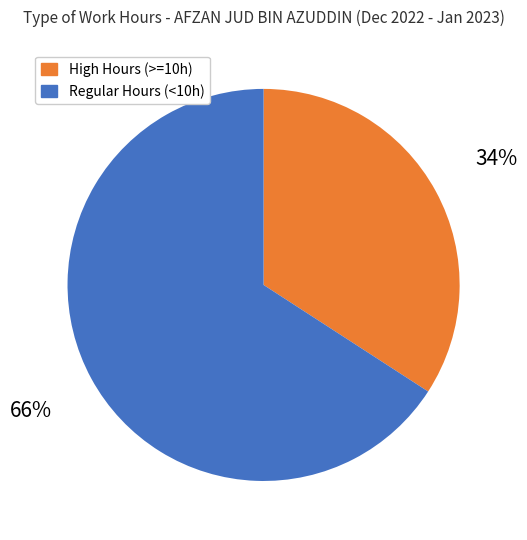

Does any single category account for the majority?

Yes